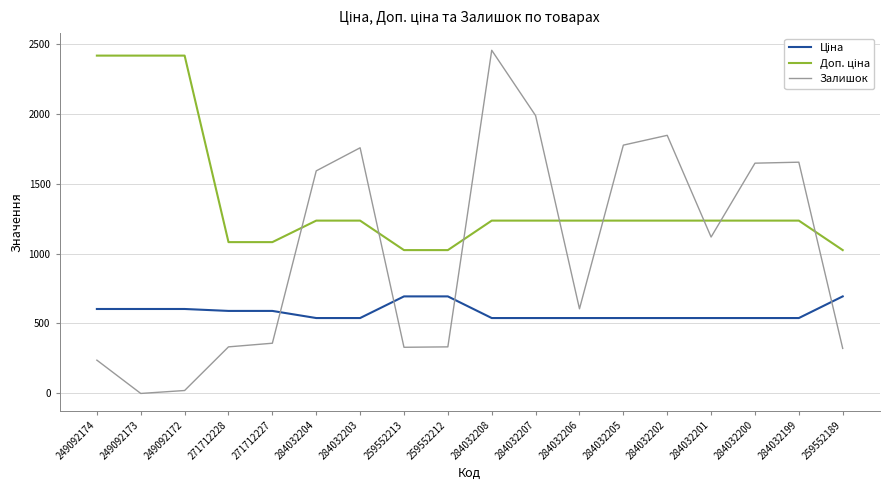

True or false: Залишок has more than 0 points higher than both neighbors.

True